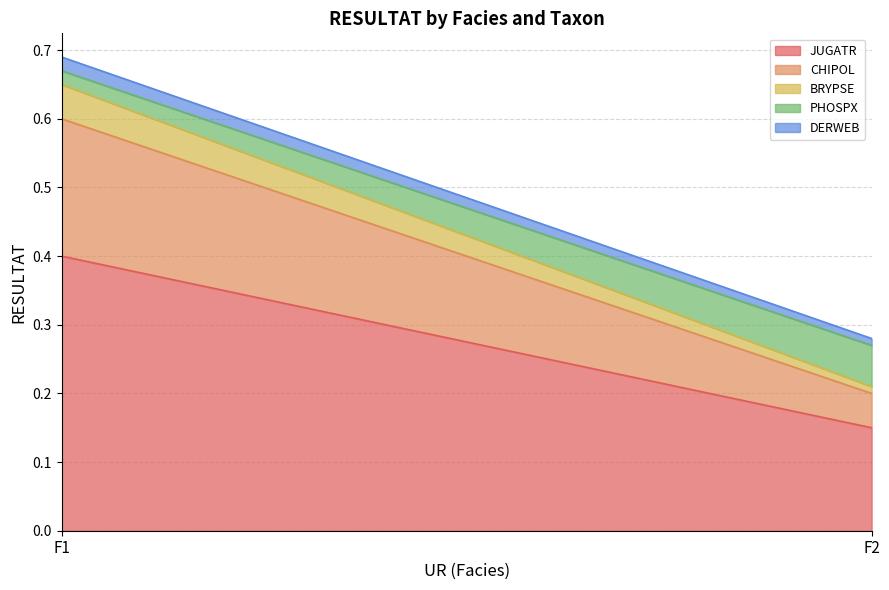

The value of JUGATR at F1 is 0.2. True or false?

False